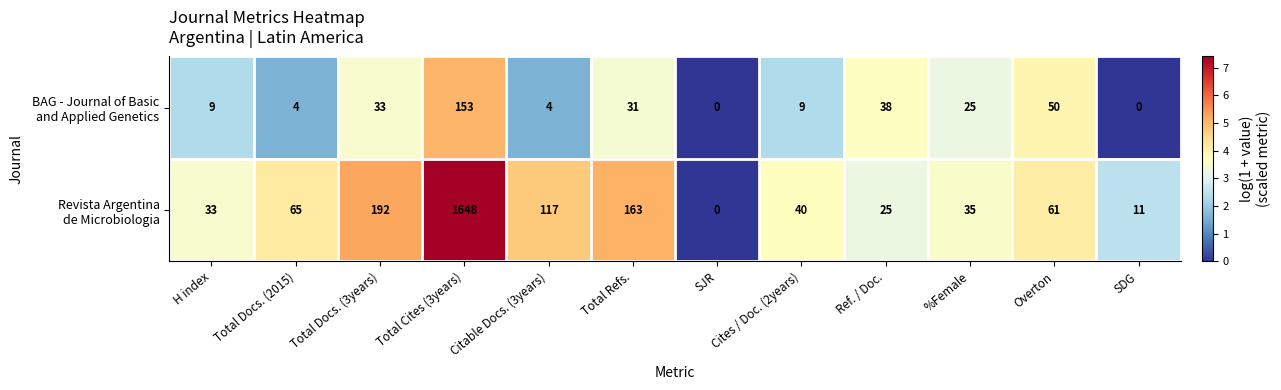

How many data points does each series have?

12